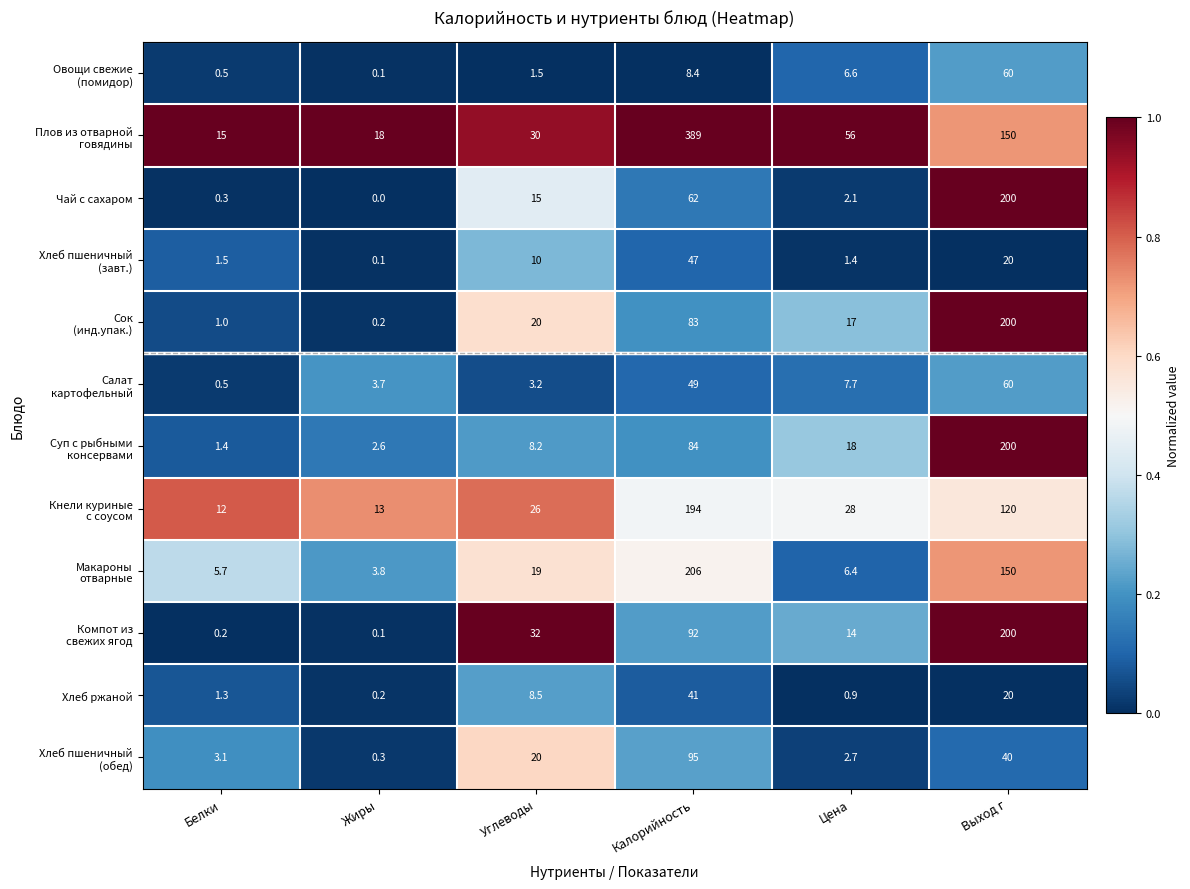

What is the maximum value shown in the chart?

389.0